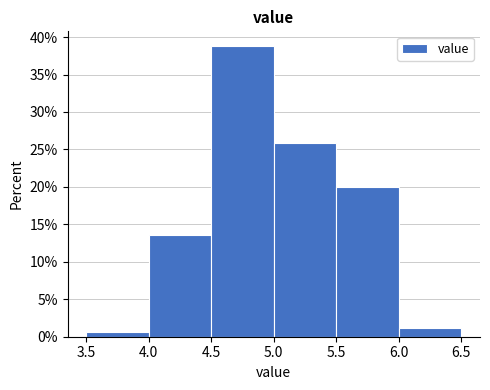

What is the height of the bar covering 4.5 to 5.0 on the x-axis? The values are not printed on the chart, so give them approximately, as read against the axis.

39.0